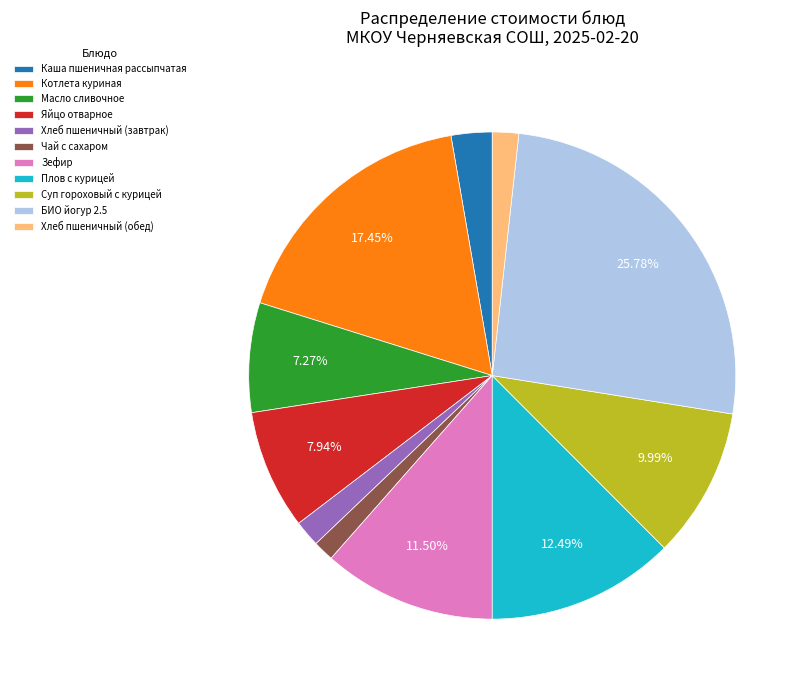

Between Хлеб пшеничный (завтрак) and Плов с курицей, which is larger?

Плов с курицей